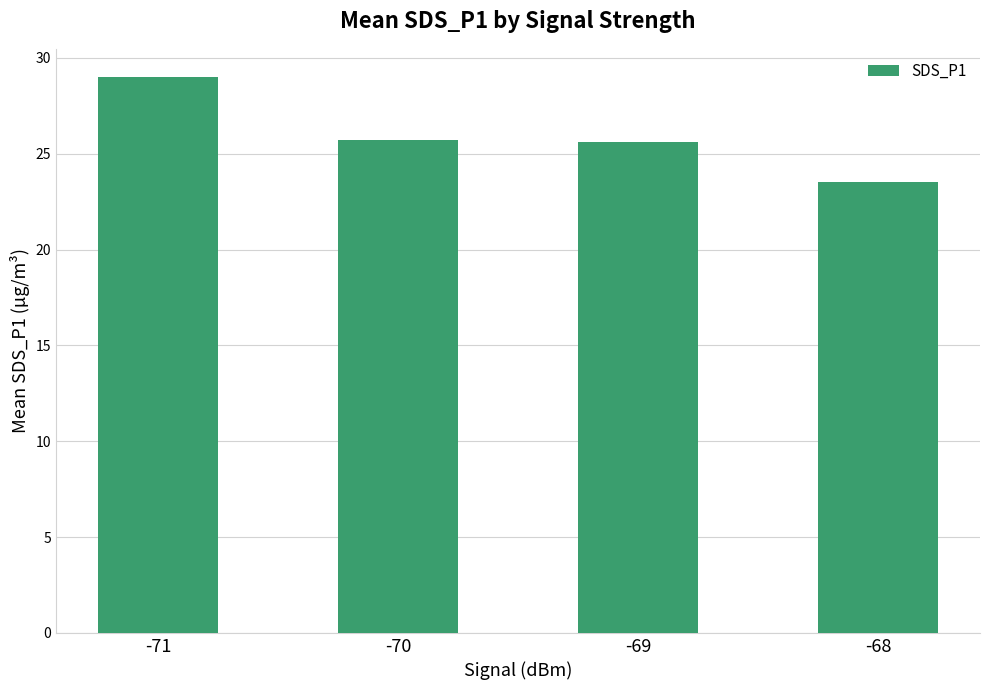

True or false: the data shows 23.5 at -68.

True